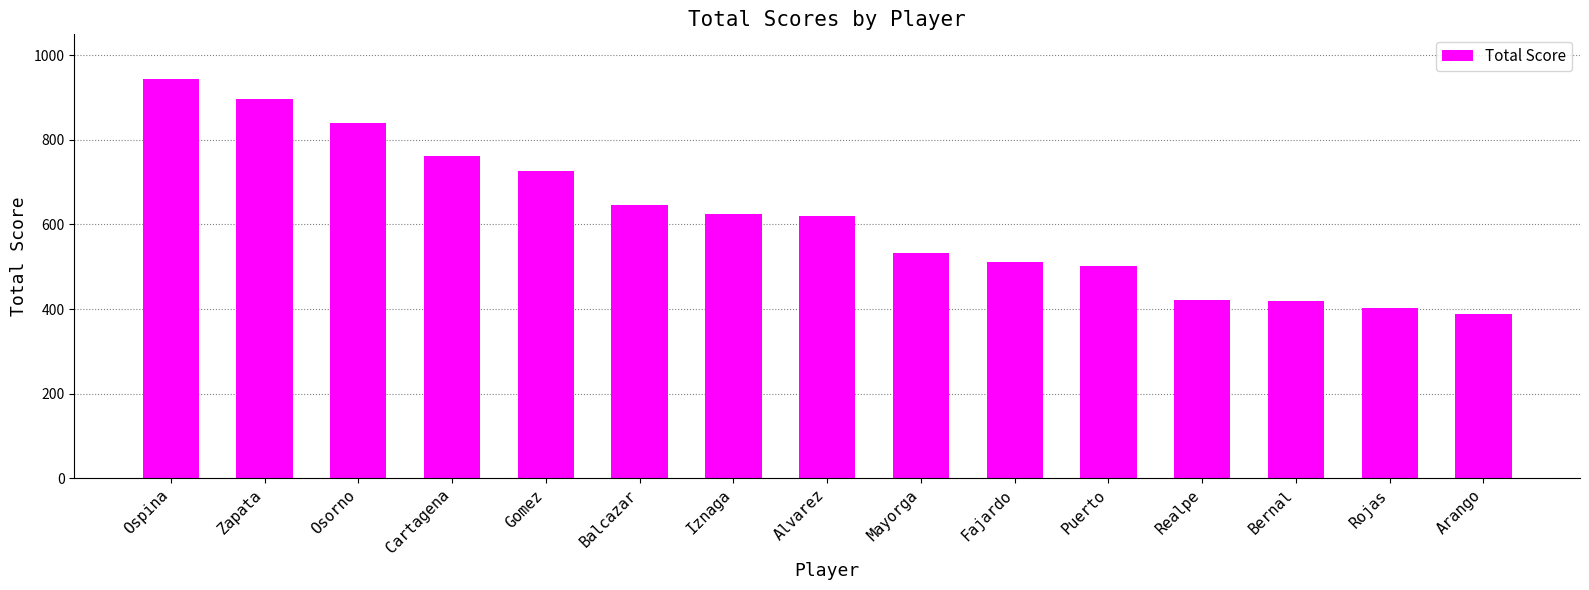

What is the label of the 12th bar from the right?

Cartagena